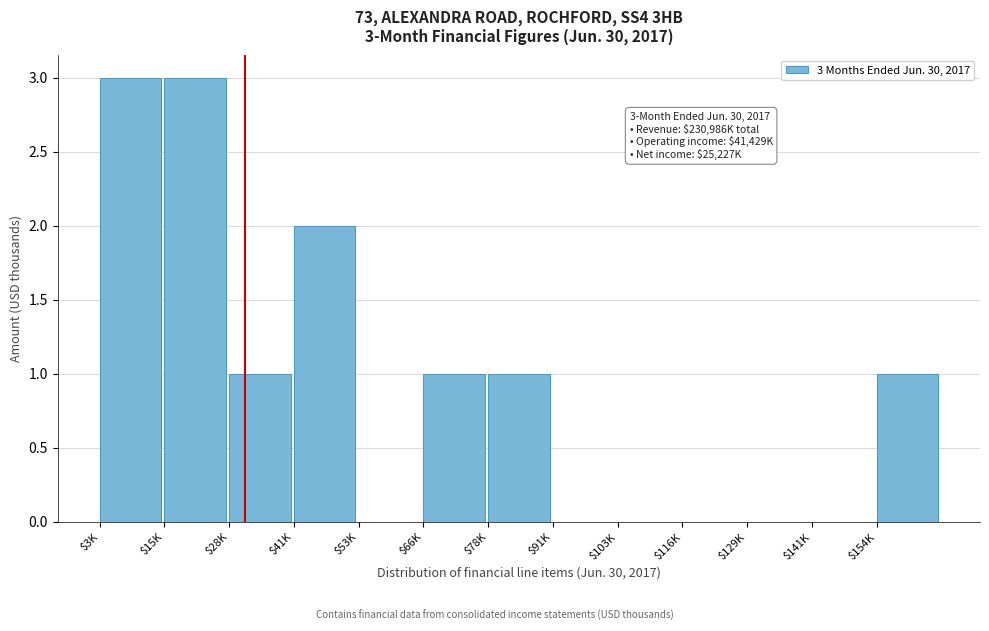

What is the maximum value shown in the chart?

3